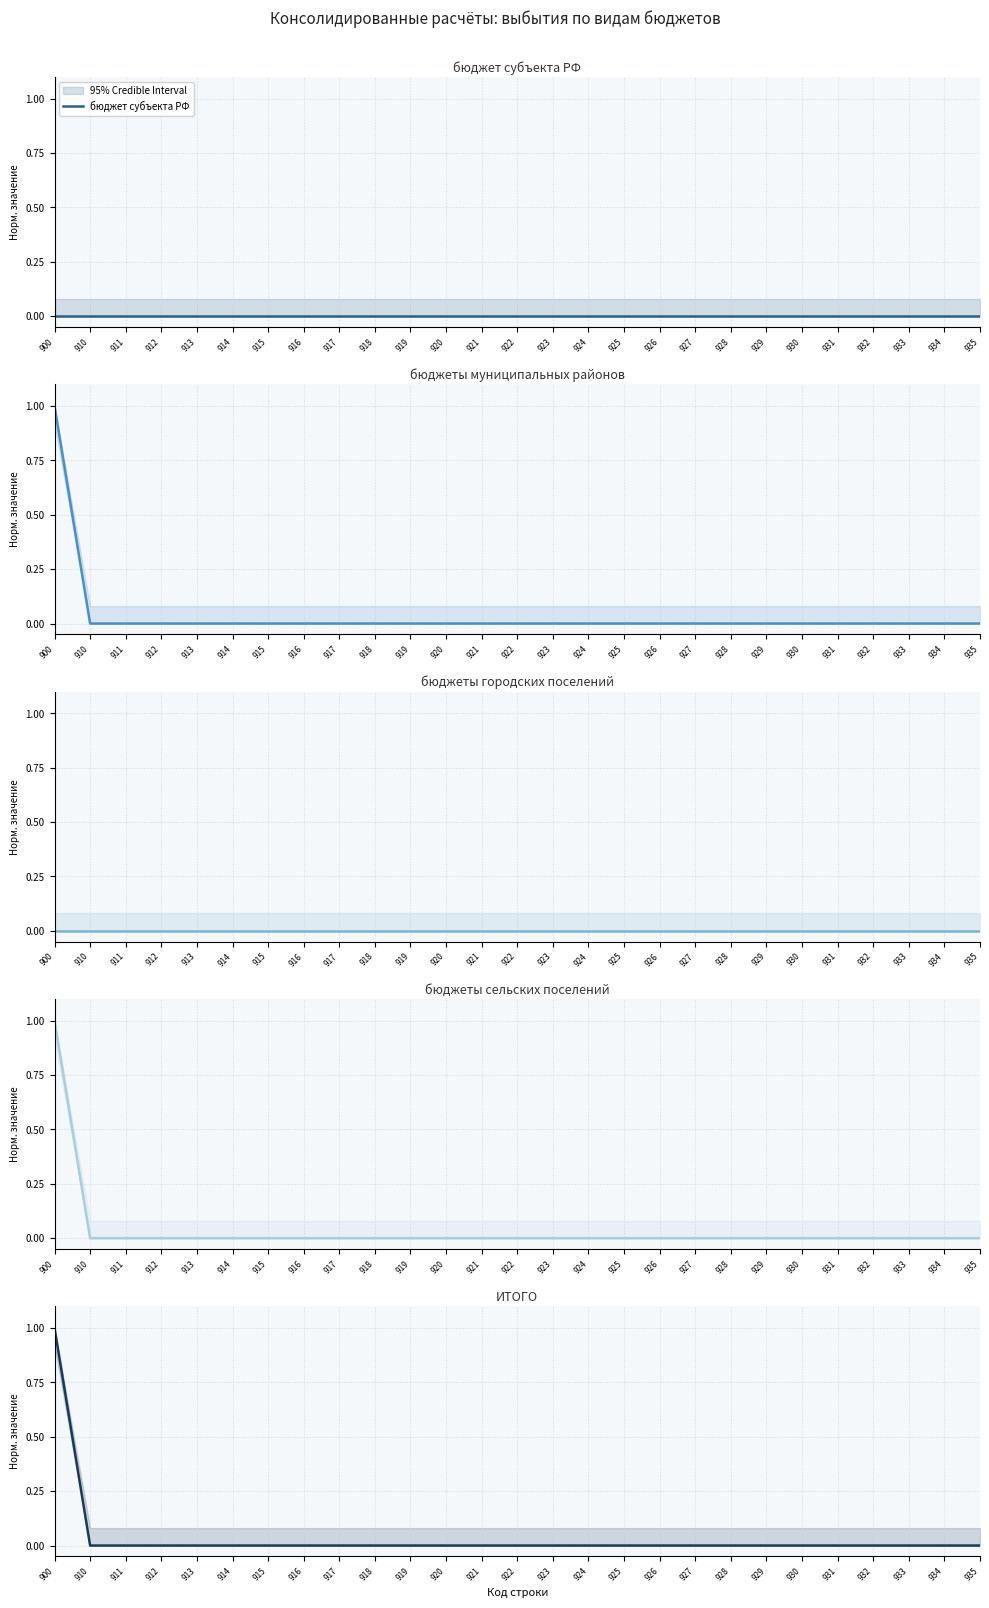

Reading left to right, transcribe all the data shown in this chart.

бюджет субъекта РФ: 0	0	0	0	0	0	0	0	0	0	0	0	0	0	0	0	0	0	0	0	0	0	0	0	0	0	0
бюджеты муниципальных районов: 1	0	0	0	0	0	0	0	0	0	0	0	0	0	0	0	0	0	0	0	0	0	0	0	0	0	0
бюджеты городских поселений: 0	0	0	0	0	0	0	0	0	0	0	0	0	0	0	0	0	0	0	0	0	0	0	0	0	0	0
бюджеты сельских поселений: 1	0	0	0	0	0	0	0	0	0	0	0	0	0	0	0	0	0	0	0	0	0	0	0	0	0	0
ИТОГО: 1	0	0	0	0	0	0	0	0	0	0	0	0	0	0	0	0	0	0	0	0	0	0	0	0	0	0